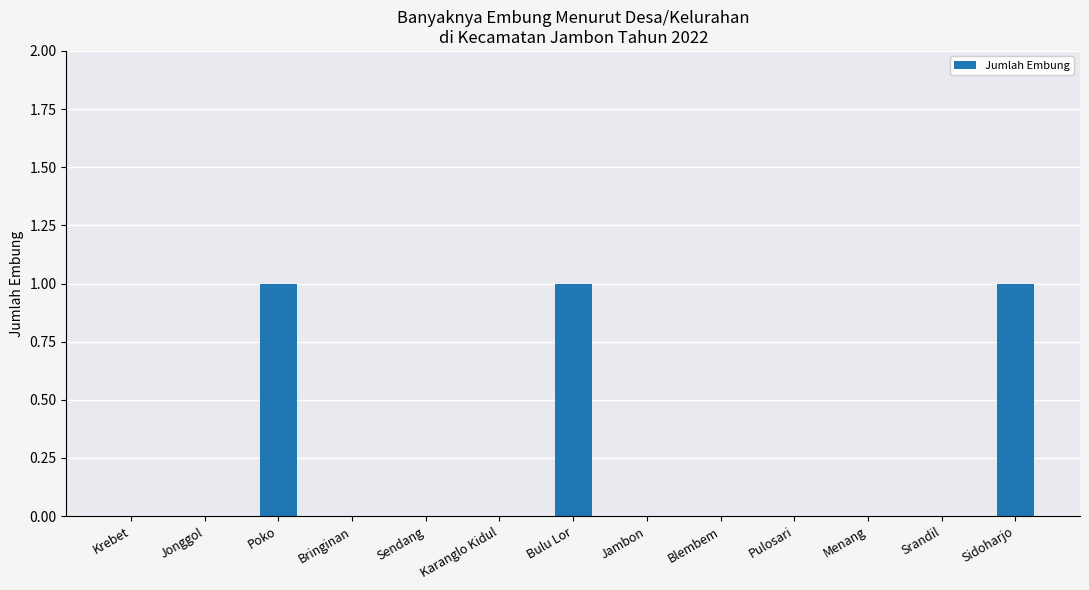

The value at Pulosari is 0. True or false?

True